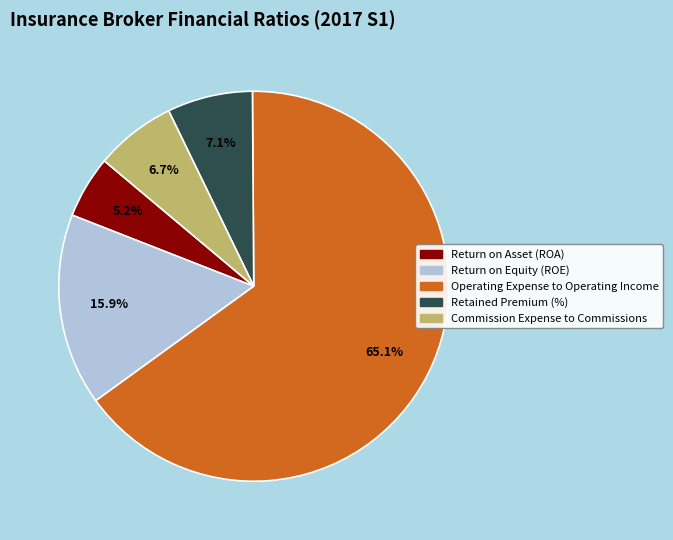

Is there a majority slice in this chart?

Yes